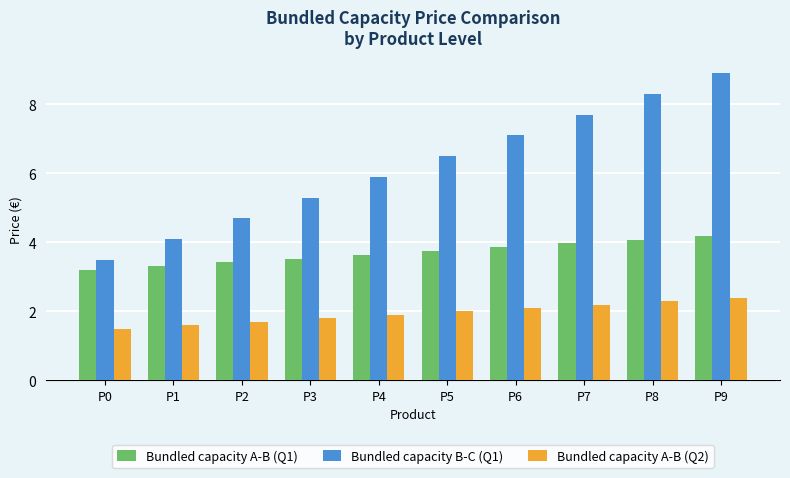

What is the maximum value shown in the chart?

8.9